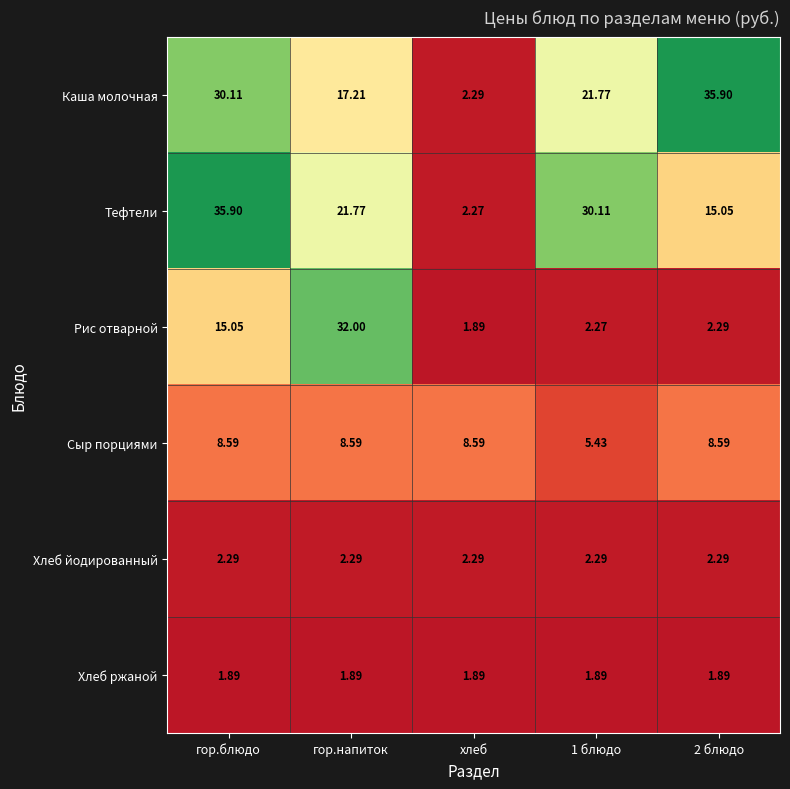

At гор.напиток, list the series in order from largest to smallest.

Рис отварной, Тефтели, Каша молочная, Сыр порциями, Хлеб йодированный, Хлеб ржаной